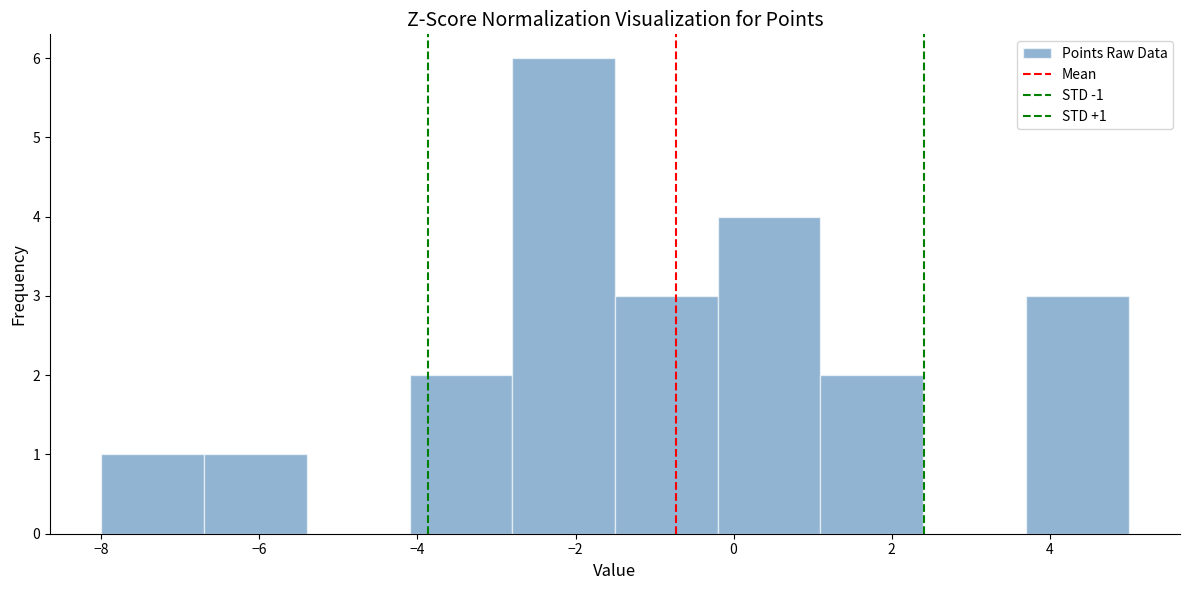

Over which range of the x-axis is the bar tallest?

-2.8 to -1.5